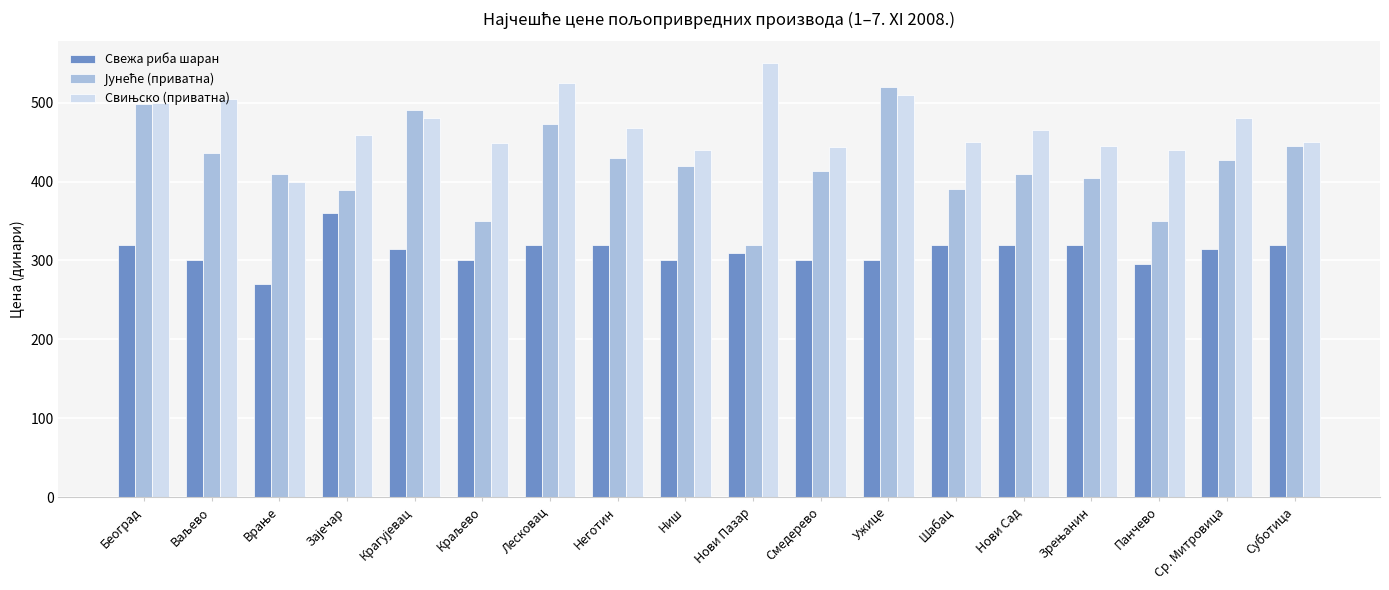

What is the difference between the highest and lowest values at Београд?

179.0